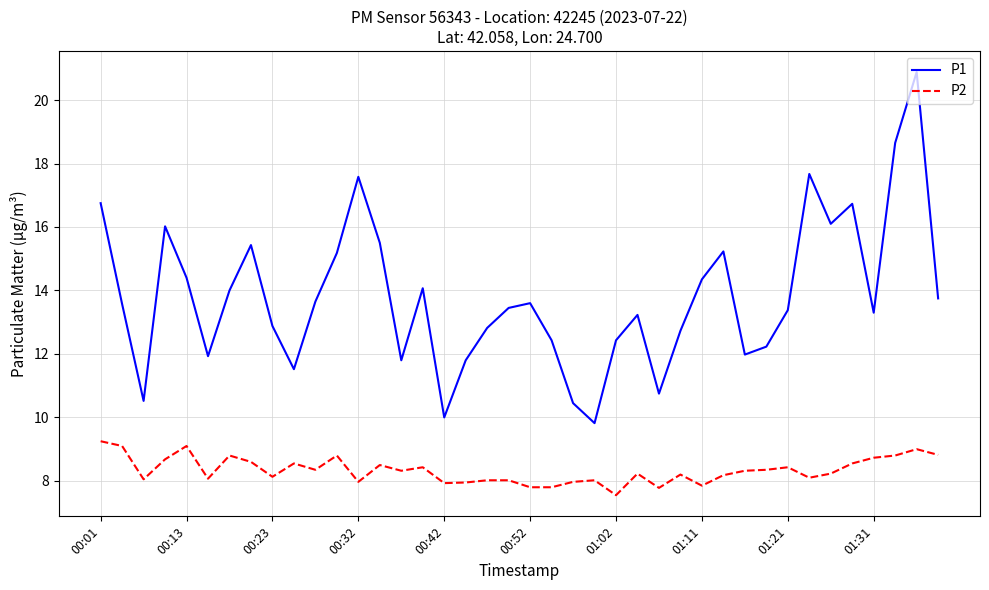

Which series has the largest total across all categories?

P1